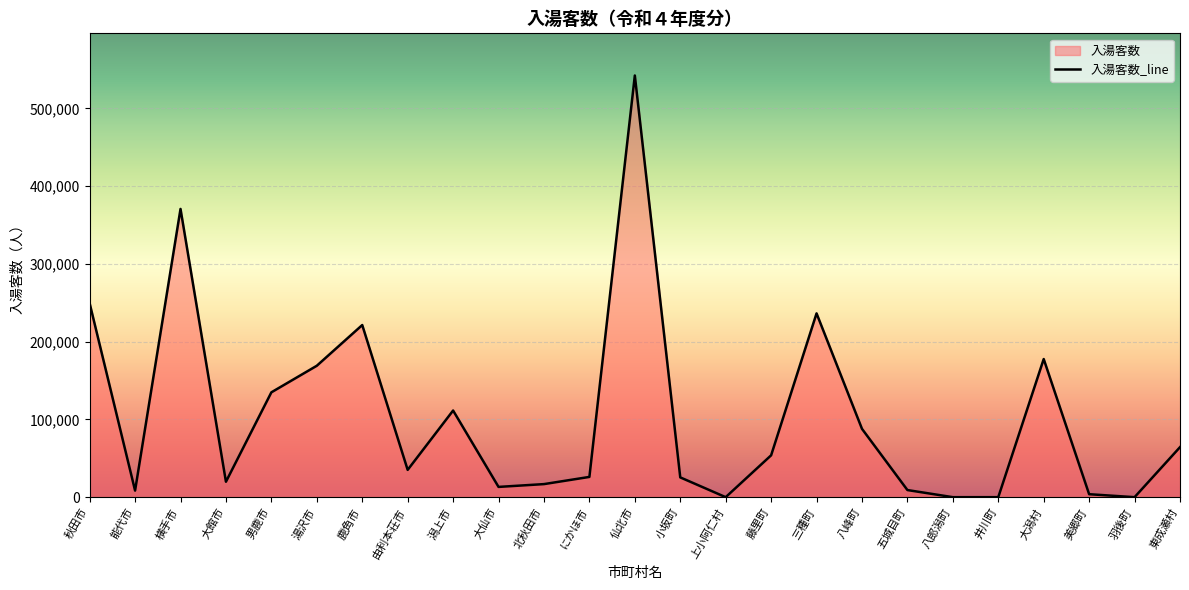

How many lines are shown in the chart?

1